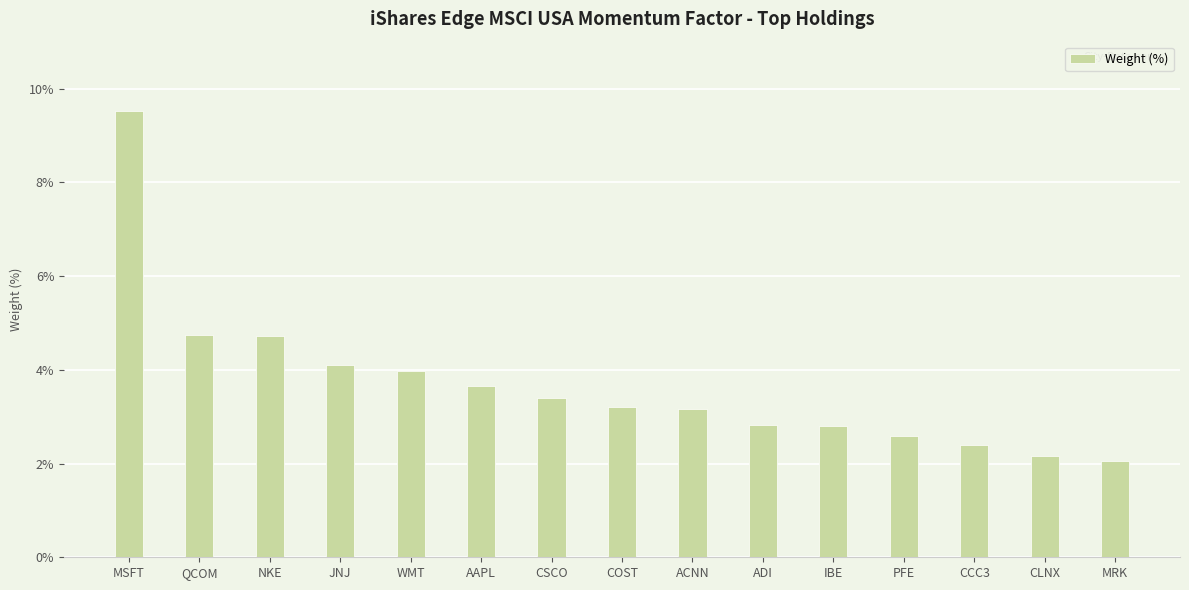

What is the difference between the maximum and minimum values?

7.5